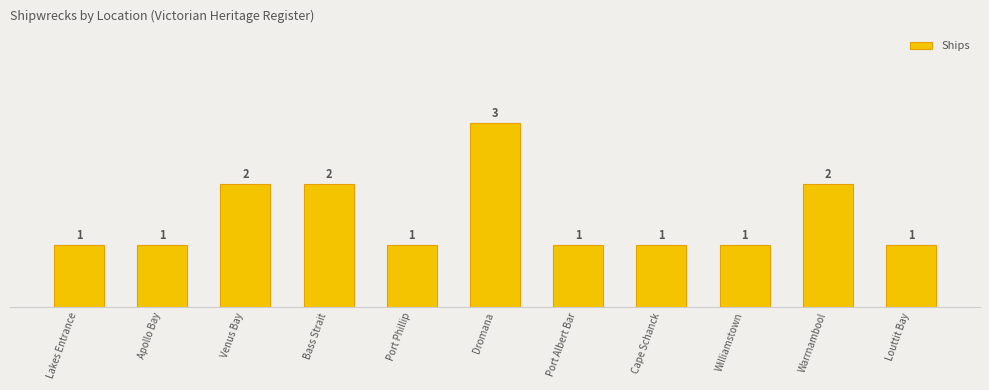

What is the change in value from Bass Strait to Cape Schanck?

-1